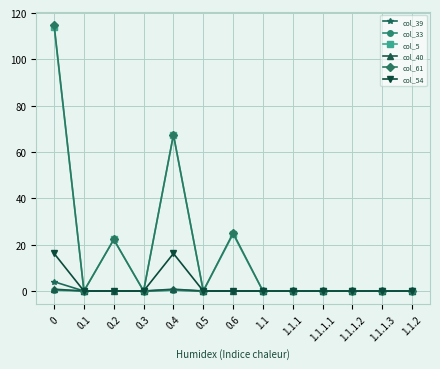

In col_33, how many points are higher than both neighbors (excluding endpoints)?

1